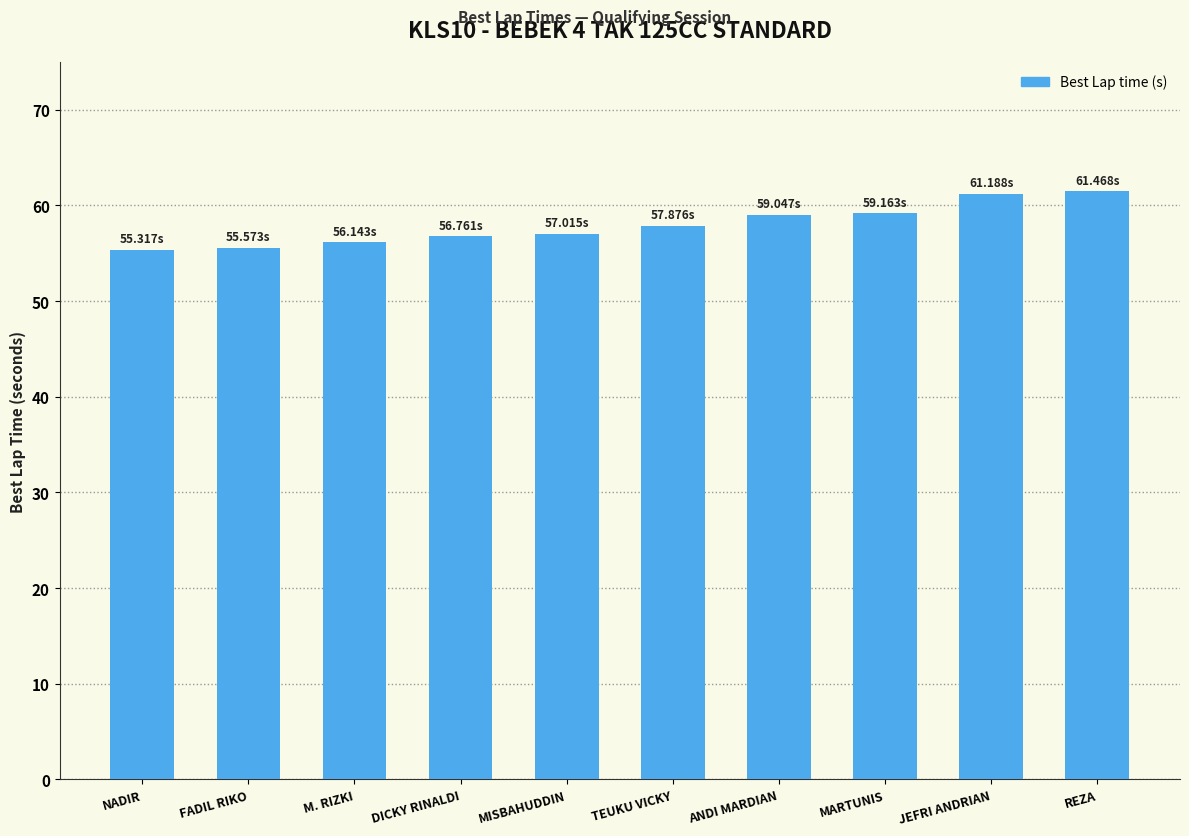

What position from the left is MARTUNIS?

8